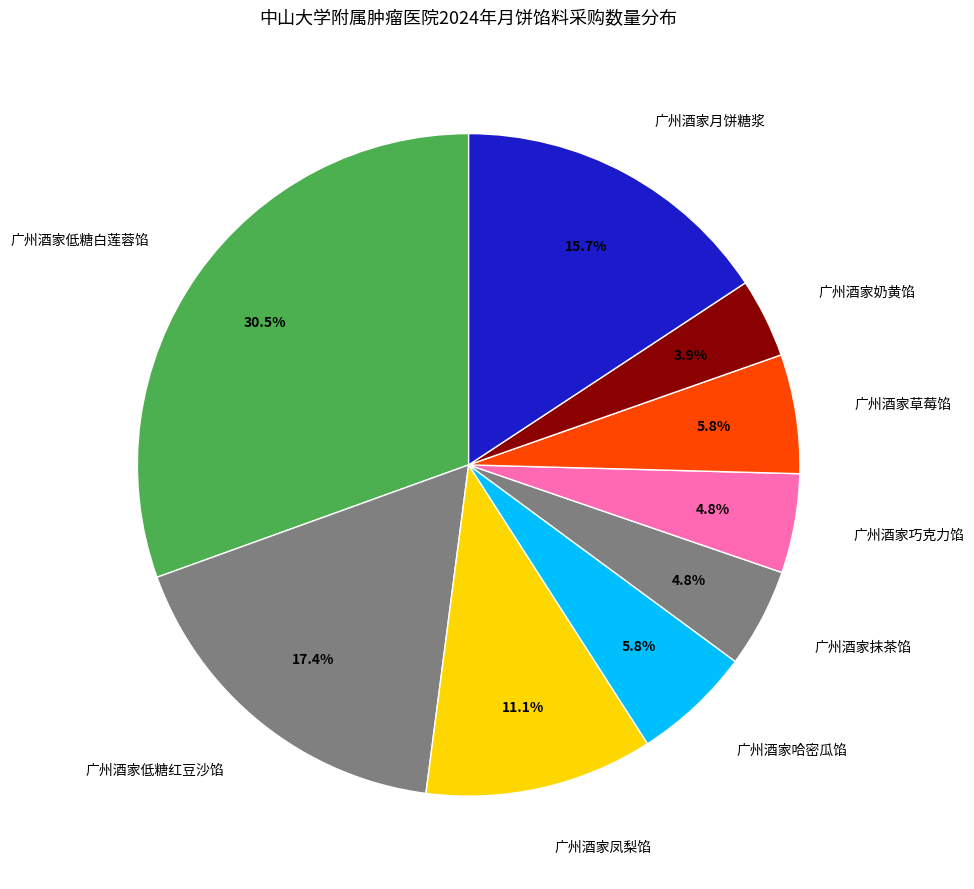

Is it true that 广州酒家奶黄馅 is 12% of the pie?

False